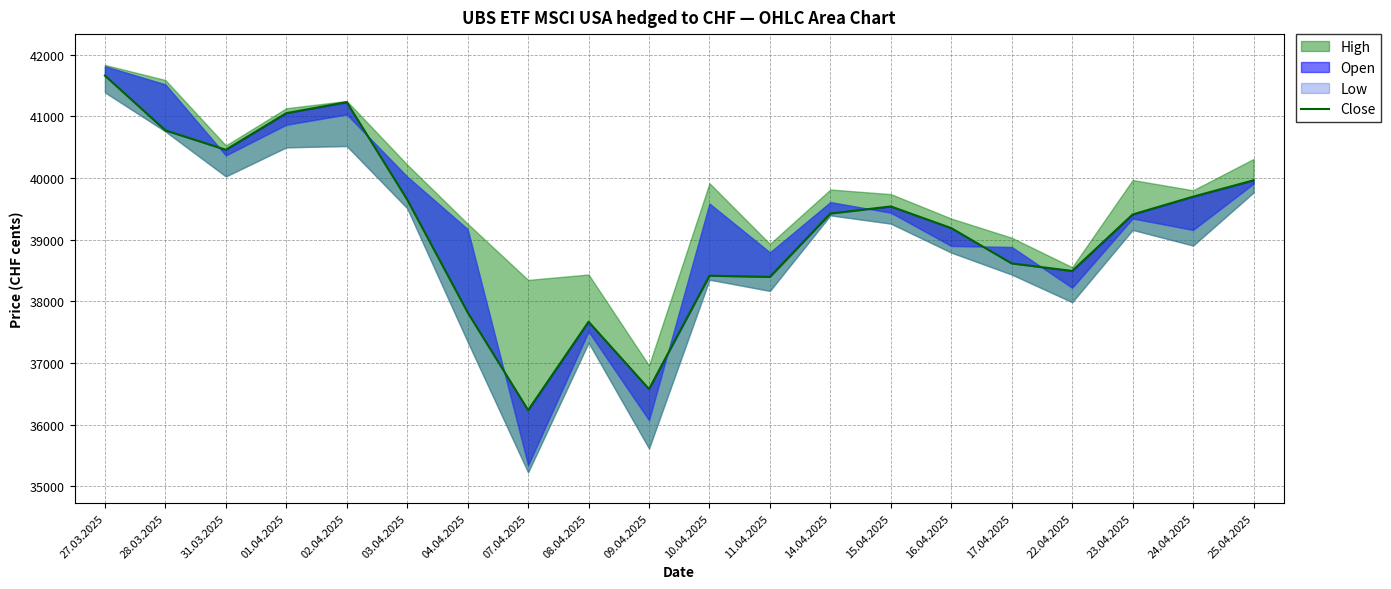

Which label corresponds to the smallest value in the chart?

07.04.2025